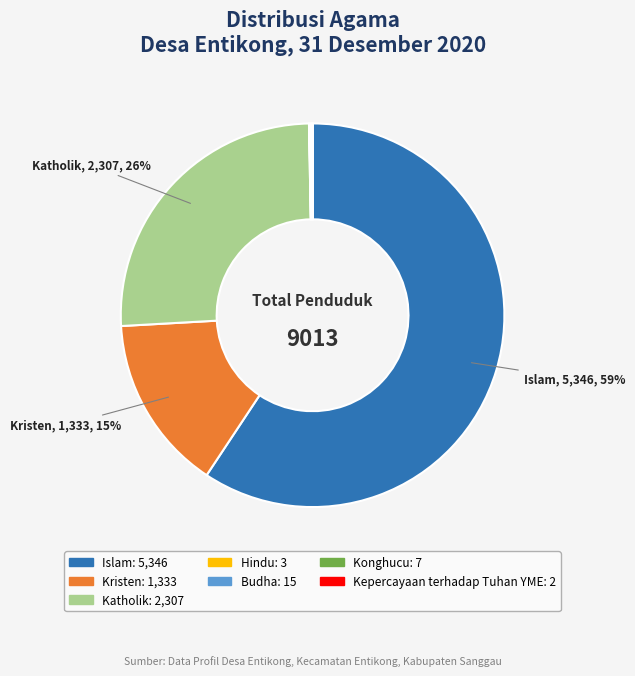

Which category has the biggest portion of the pie?

Islam